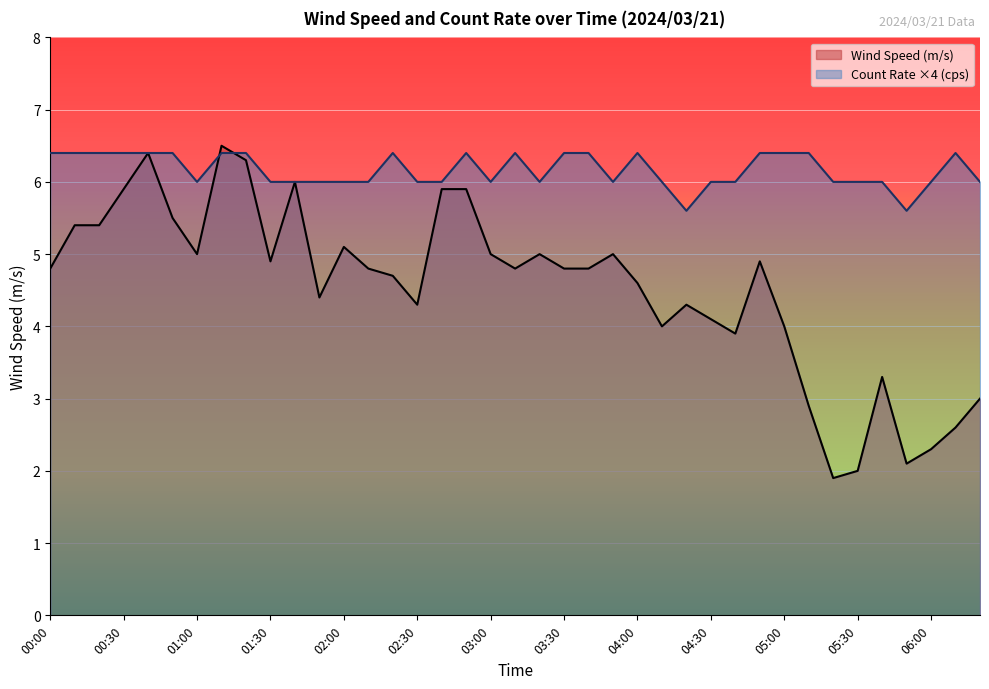

The value of Wind Speed (m/s) at 34 is 2.2. True or false?

False